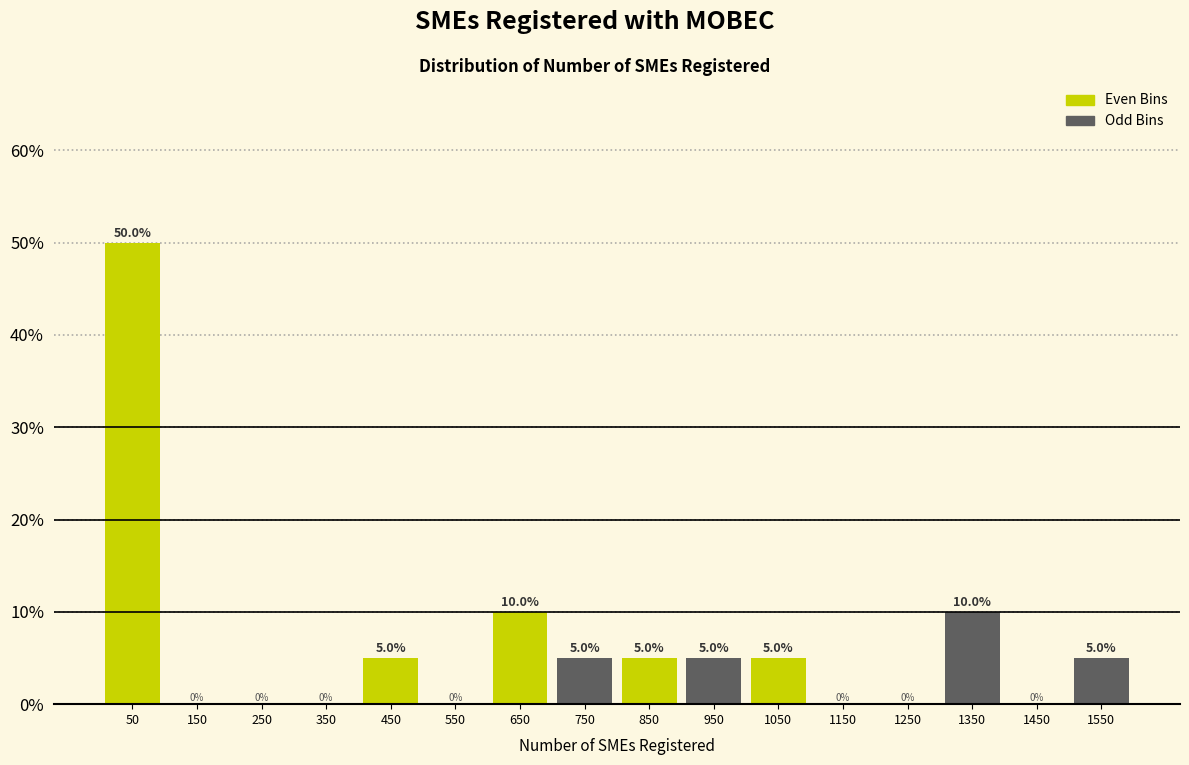

Reading left to right, list every bar in this chart as the range it spans on the x-axis followed by its height.

0 to 100: 50.0
100 to 200: 0.0
200 to 300: 0.0
300 to 400: 0.0
400 to 500: 5.0
500 to 600: 0.0
600 to 700: 10.0
700 to 800: 5.0
800 to 900: 5.0
900 to 1000: 5.0
1000 to 1100: 5.0
1100 to 1200: 0.0
1200 to 1300: 0.0
1300 to 1400: 10.0
1400 to 1500: 0.0
1500 to 1600: 5.0